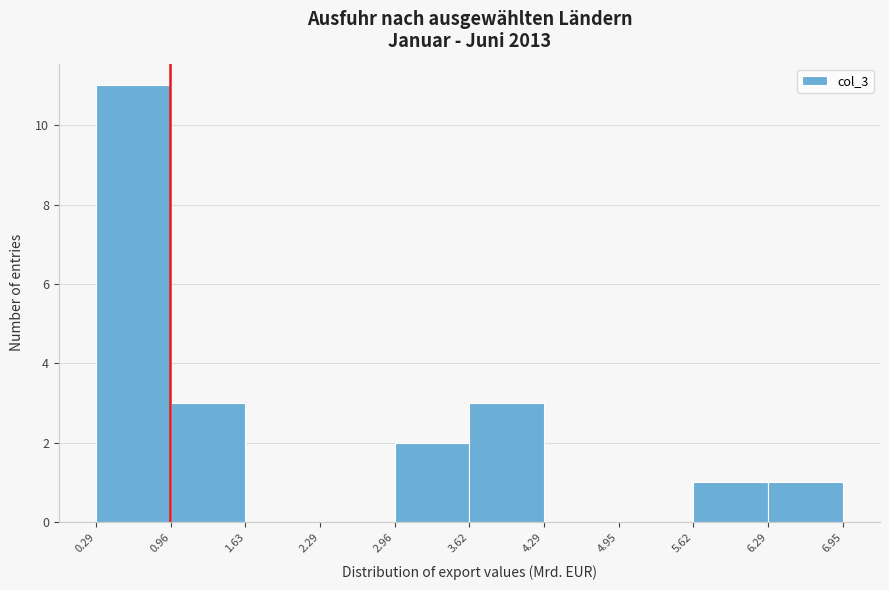

Reading left to right, list every bar in this chart as the range it spans on the x-axis followed by its height. The values are not printed on the chart, so give them approximately, as read against the axis.

0.29 to 0.96: 11
0.96 to 1.63: 3
1.63 to 2.29: 0
2.29 to 2.96: 0
2.96 to 3.62: 2
3.62 to 4.29: 3
4.29 to 4.95: 0
4.95 to 5.62: 0
5.62 to 6.29: 1
6.29 to 6.95: 1